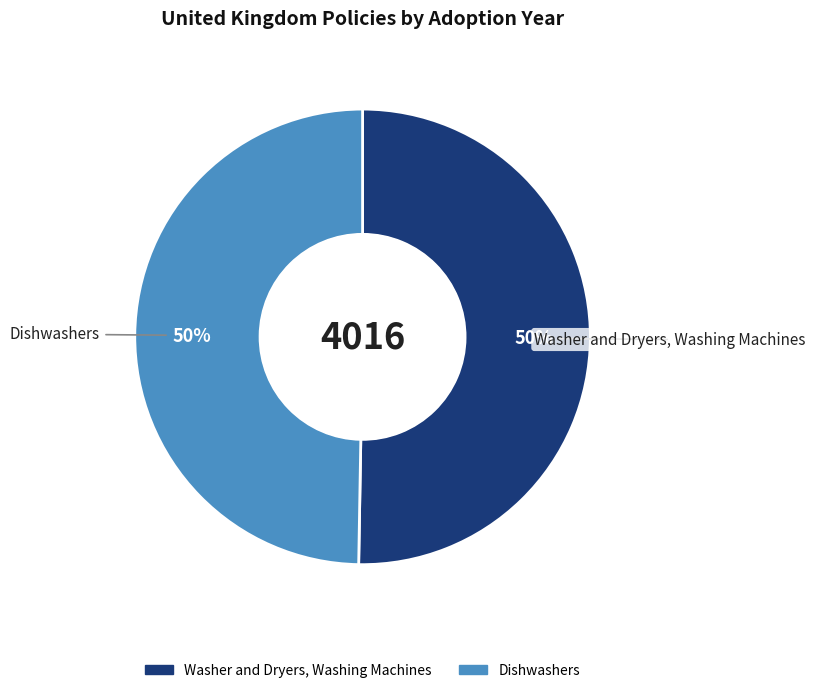

To the nearest percent, what is the average slice percentage?

50%